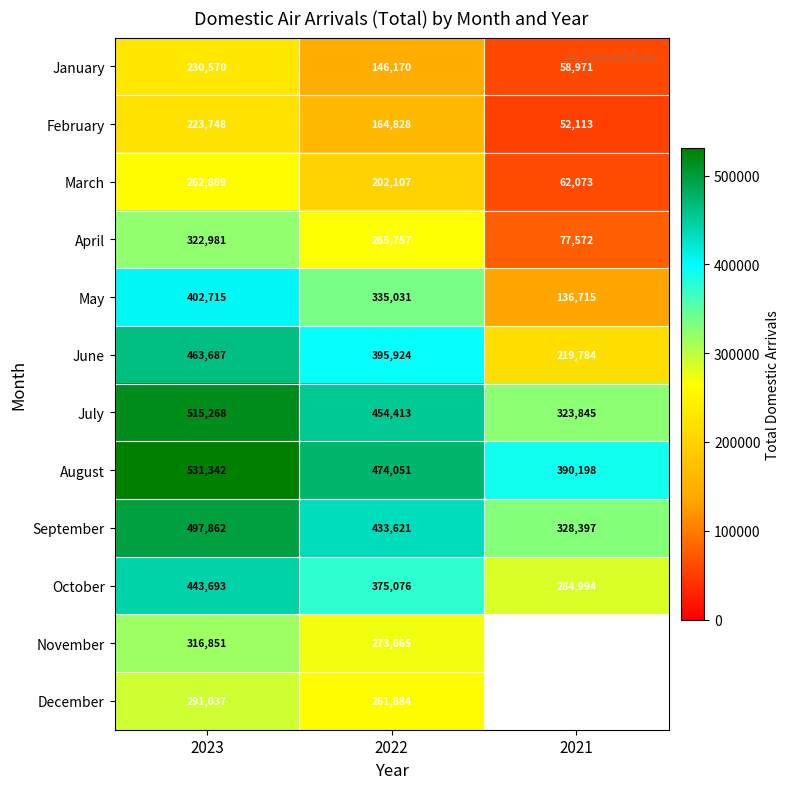

At which label is May closest to 269715?

2022